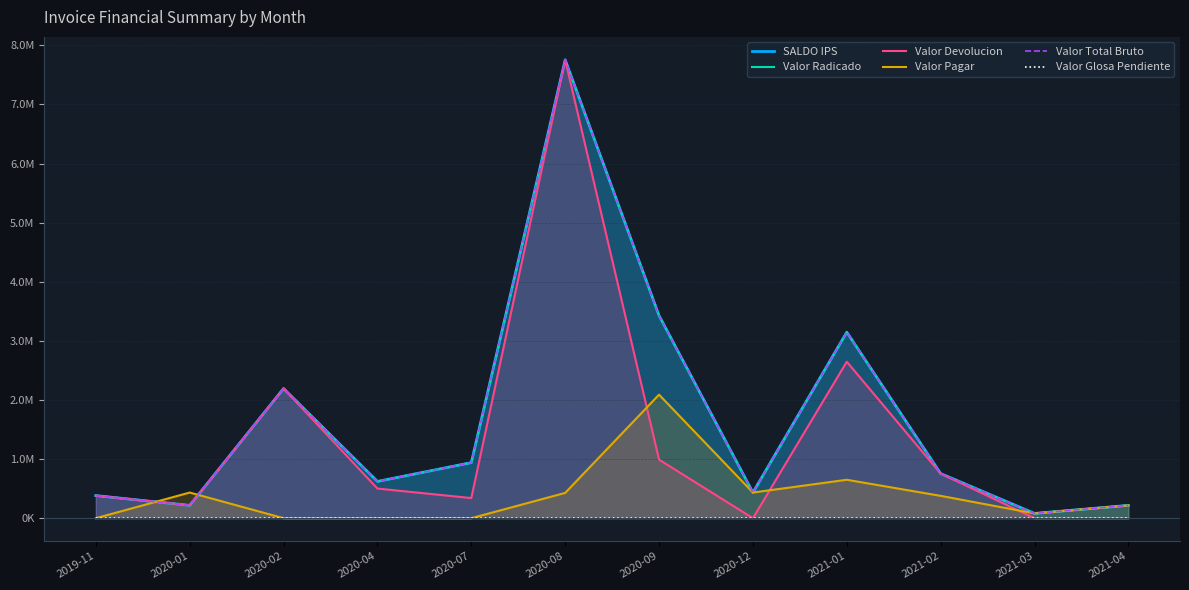

Reading left to right, what are all the values shown in this chart?

SALDO IPS: 2019-11=382538	2020-01=216994	2020-02=2193929	2020-04=622028	2020-07=940473	2020-08=7754664	2020-09=3427589	2020-12=433988	2021-01=3147136	2021-02=755484	2021-03=80832	2021-04=216994
Valor Radicado: 2019-11=382538	2020-01=216994	2020-02=2193929	2020-04=622028	2020-07=940473	2020-08=7754664	2020-09=3427589	2020-12=433988	2021-01=3147136	2021-02=755484	2021-03=80832	2021-04=216994
Valor Devolucion: 2019-11=382538	2020-01=216994	2020-02=2193929	2020-04=501580	2020-07=340540	2020-08=7754664	2020-09=990966	2020-12=0	2021-01=2647136	2021-02=755484	2021-03=0	2021-04=0
Valor Pagar: 2019-11=0	2020-01=433982	2020-02=0	2020-04=0	2020-07=0	2020-08=427828	2020-09=2089755	2020-12=433988	2021-01=649988	2021-02=378041	2021-03=80832	2021-04=216994
Valor Total Bruto: 2019-11=382538	2020-01=216994	2020-02=2193929	2020-04=622028	2020-07=940473	2020-08=7754664	2020-09=3427589	2020-12=433988	2021-01=3147136	2021-02=755484	2021-03=80832	2021-04=216994
Valor Glosa Pendiente: 2019-11=0	2020-01=0	2020-02=0	2020-04=0	2020-07=0	2020-08=0	2020-09=0	2020-12=0	2021-01=0	2021-02=0	2021-03=0	2021-04=0